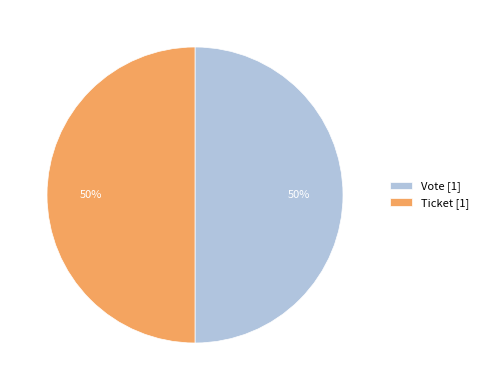

True or false: Vote [1] accounts for 41% of the total.

False